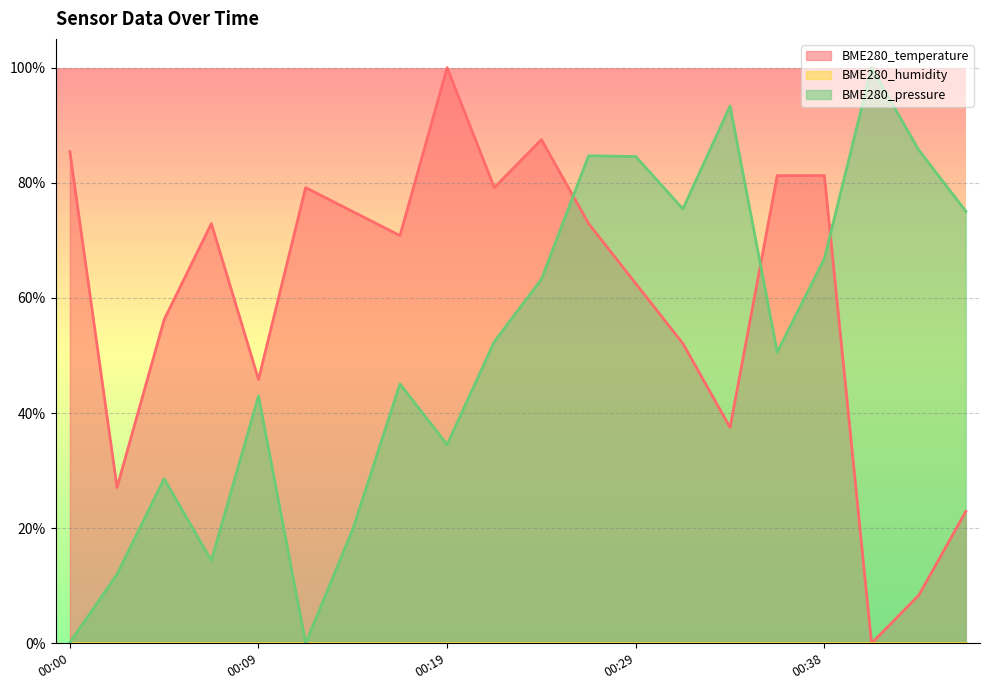

What is the sum of the BME280_temperature values at 00:12 and 00:24?

166.7